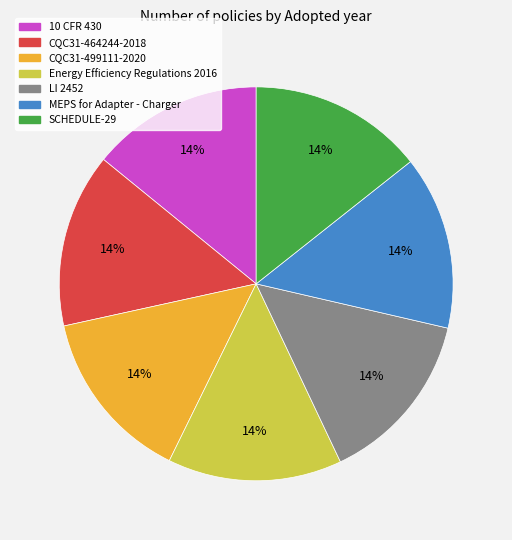

Count the number of slices in the pie.

7